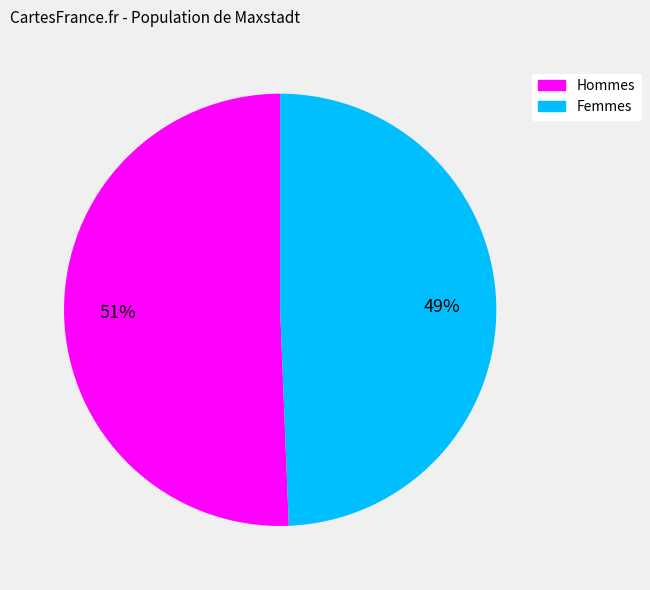

Is there a majority slice in this chart?

Yes